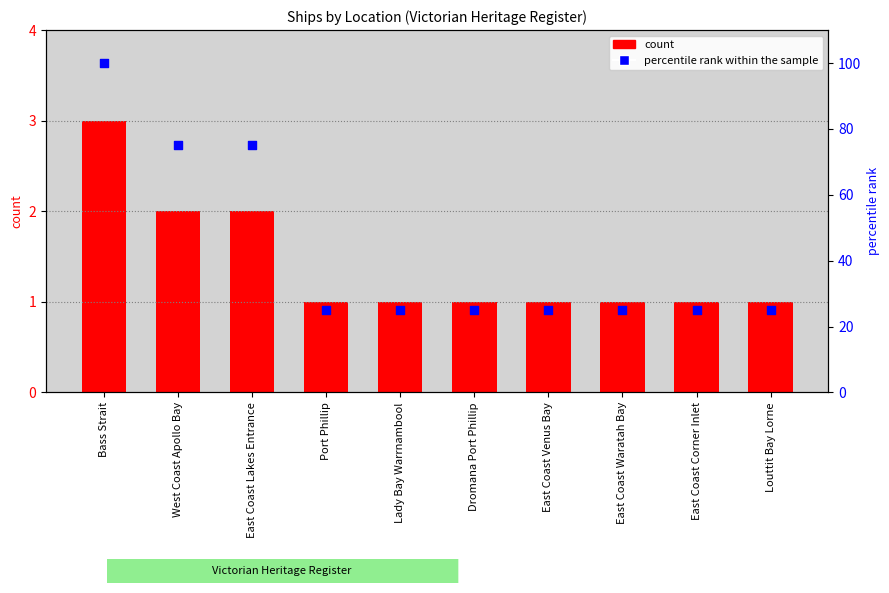

At which category is the sum across all series the highest?

Bass Strait